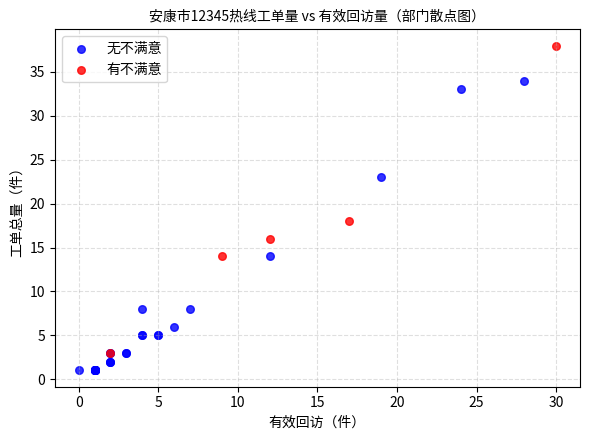

What are all the series names shown in the legend?

无不满意, 有不满意